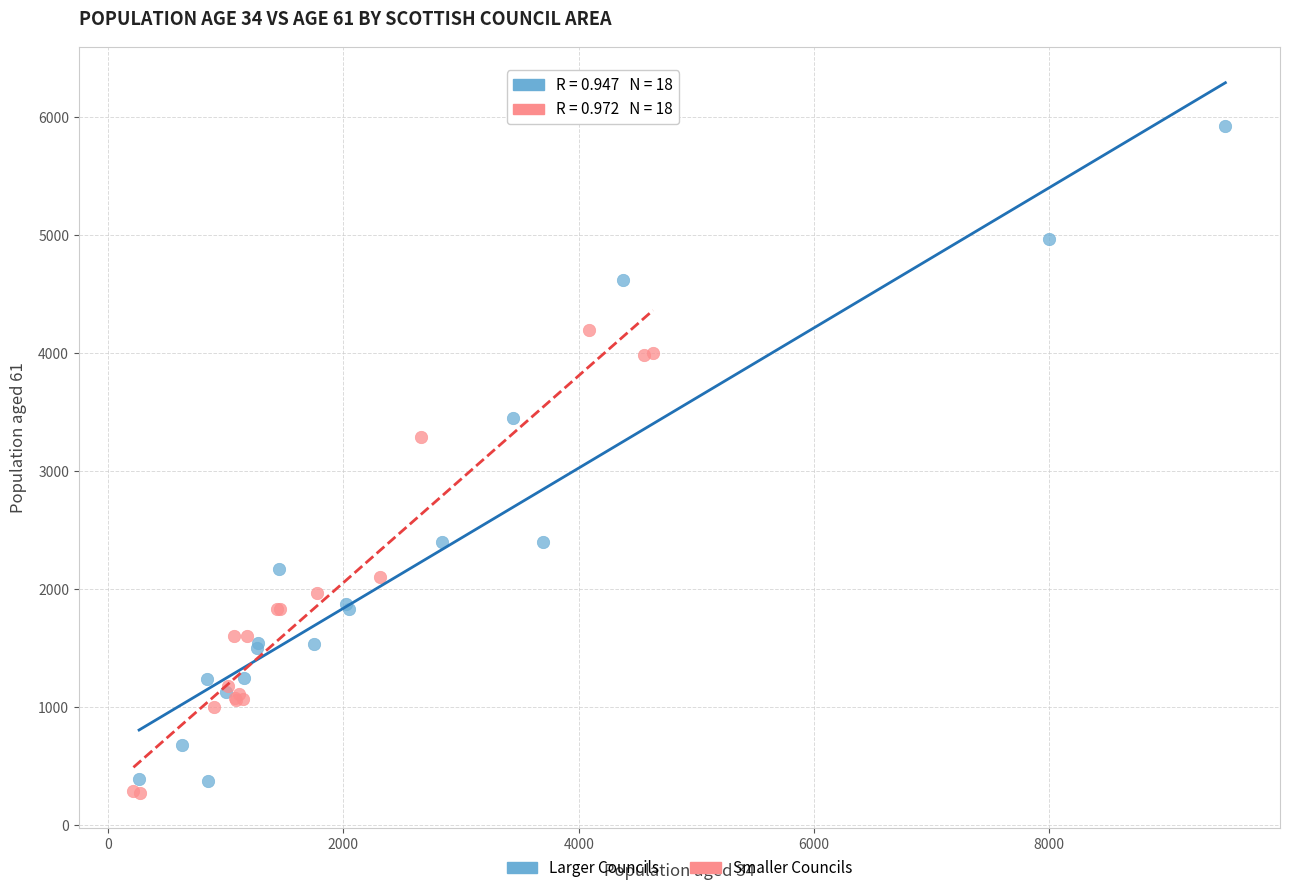

Which series reaches the minimum Y coordinate?

Smaller Councils